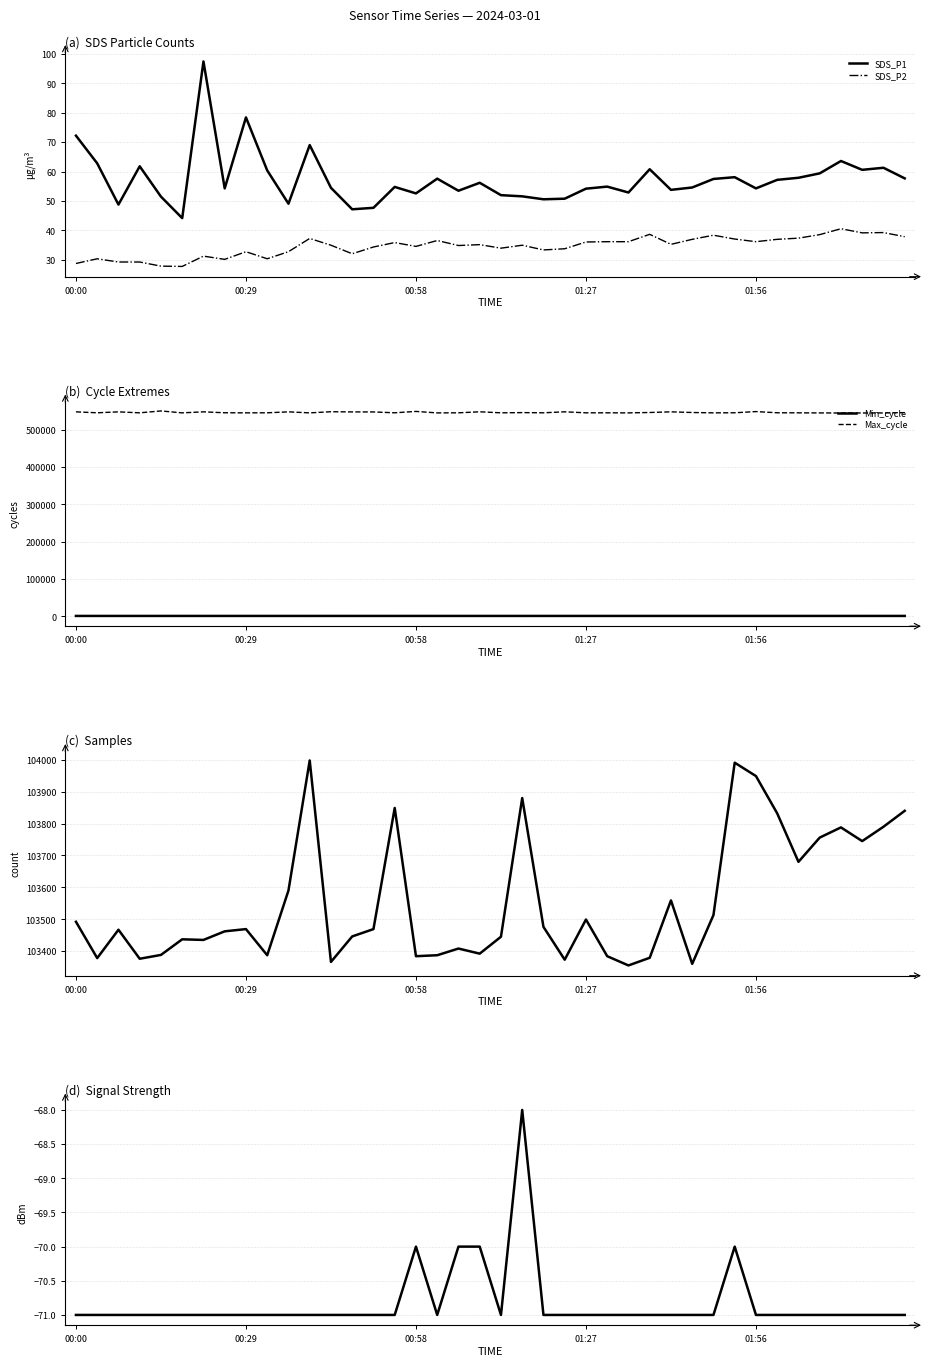

Which series has the largest range (max minus min)?

Max_cycle